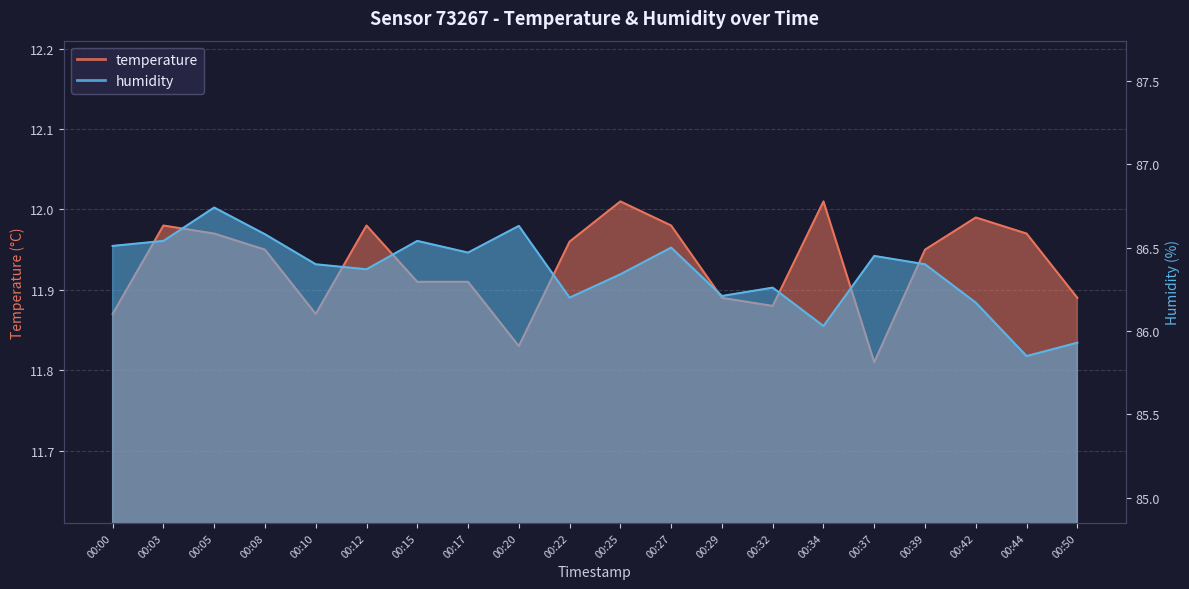

What is the average value of the humidity series?

86.4